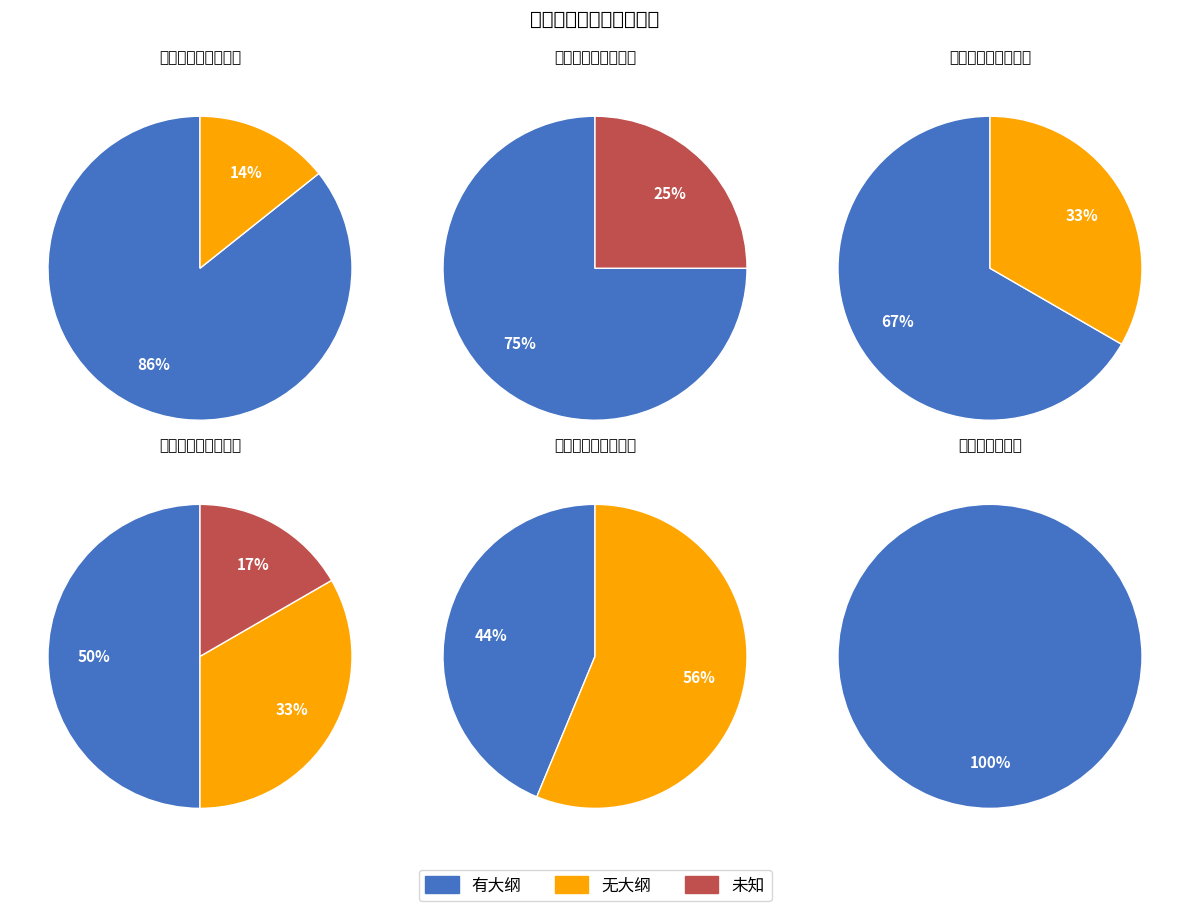

Which category has the smallest portion of the pie?

文明对话与国际视野